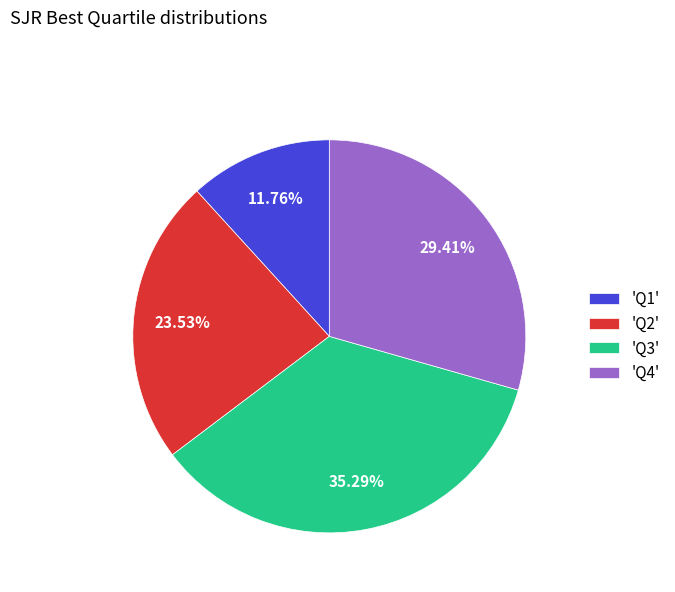

Is the sum of 'Q1' and 'Q3' greater than half?

No